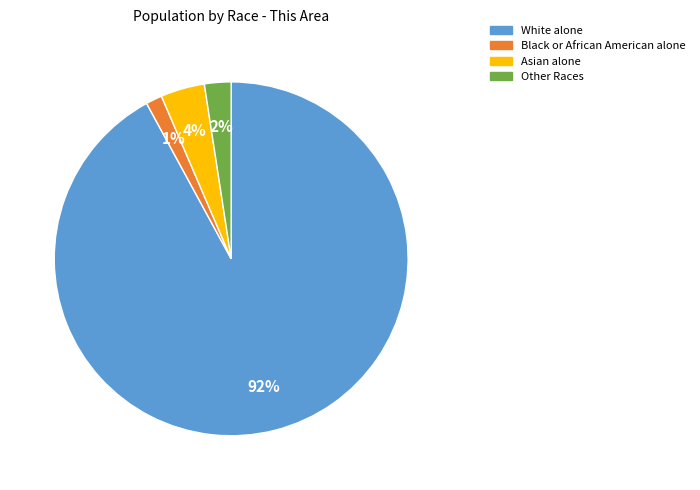

The Black or African American alone slice represents 1% of the pie. True or false?

True